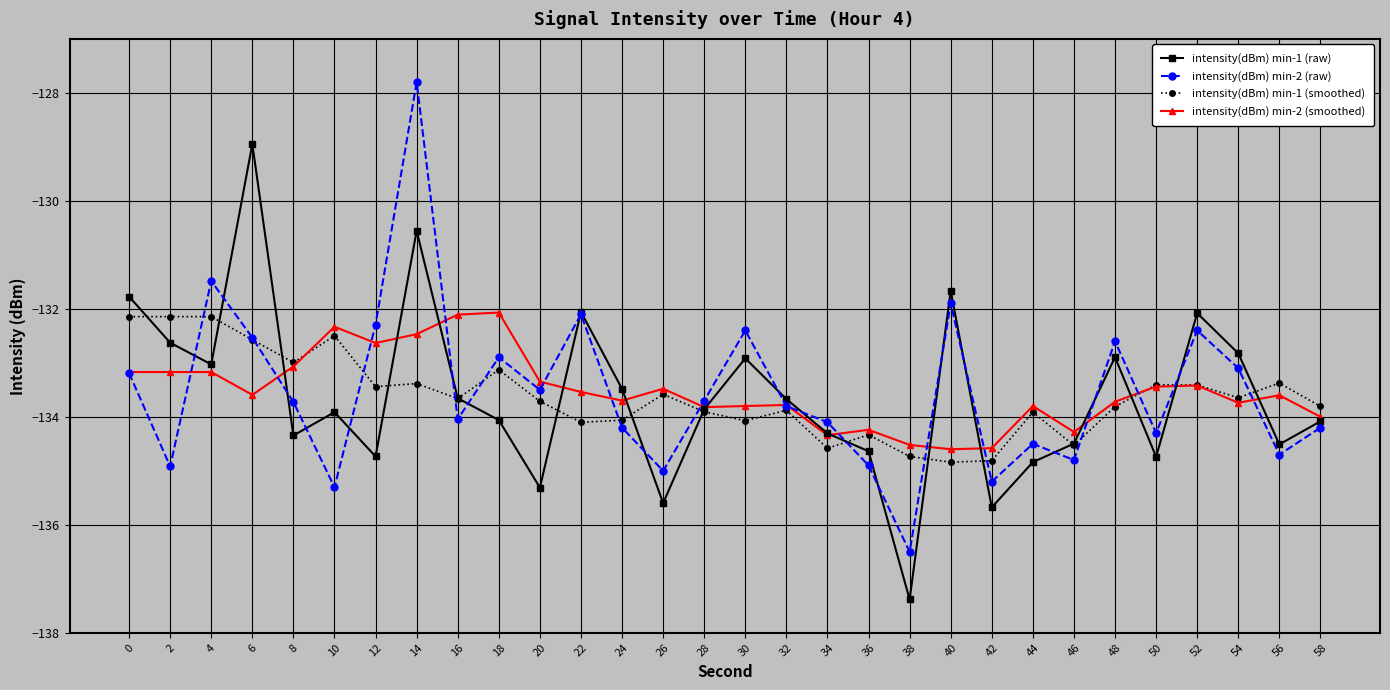

What is the spread (max minus min) of values at 8?

1.4